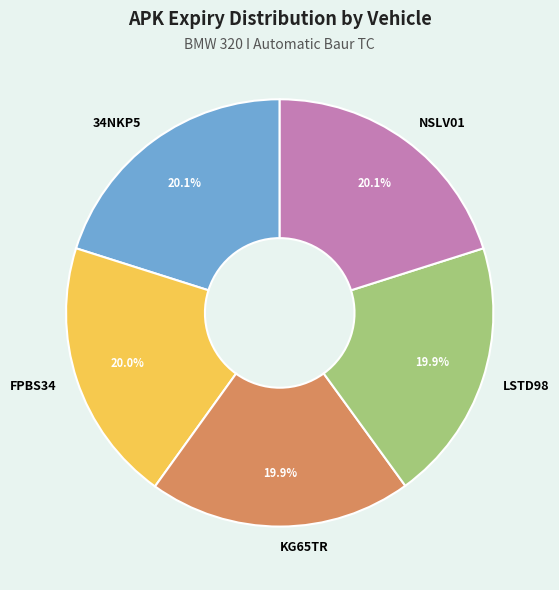

Does KG65TR account for over 50% of the chart?

No